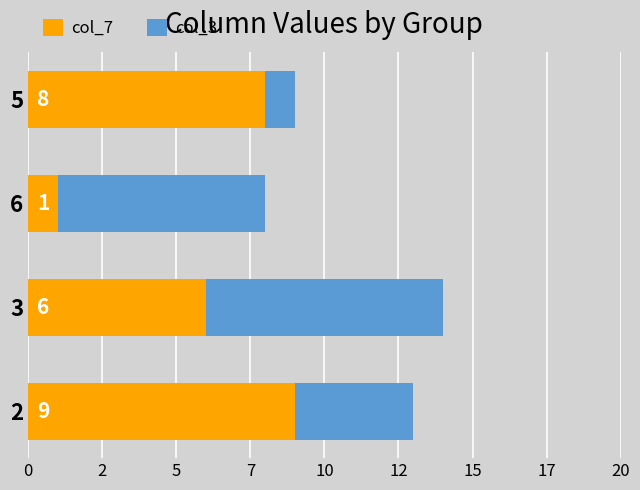

What are all the series names shown in the legend?

col_7, col_3